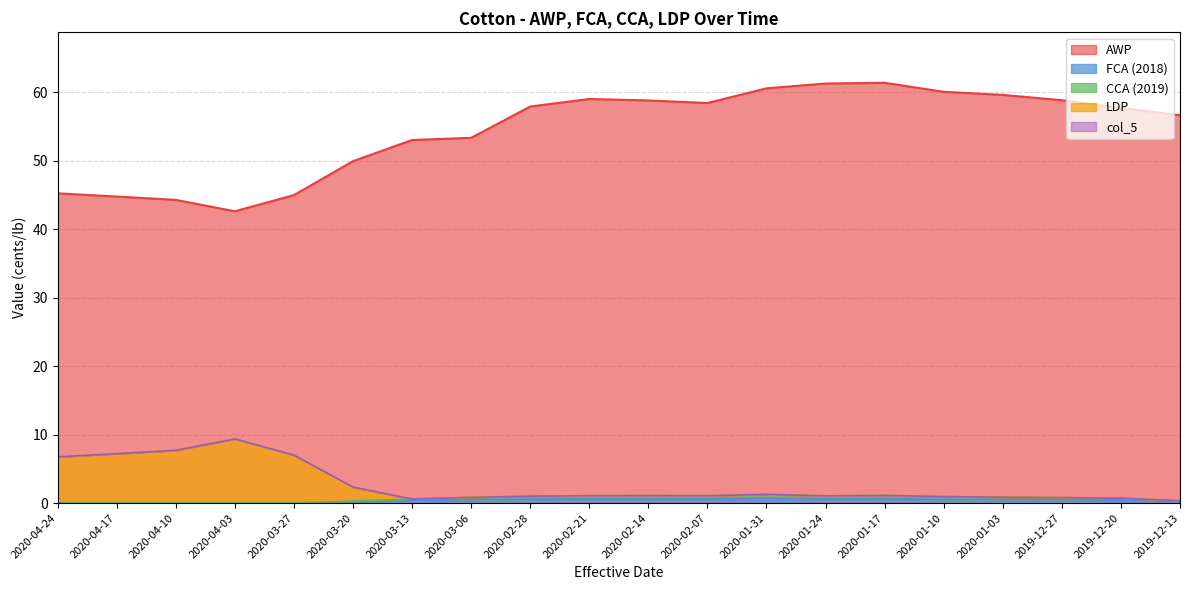

True or false: FCA (2018) has a value of 1.2 at 2020-01-31.

False